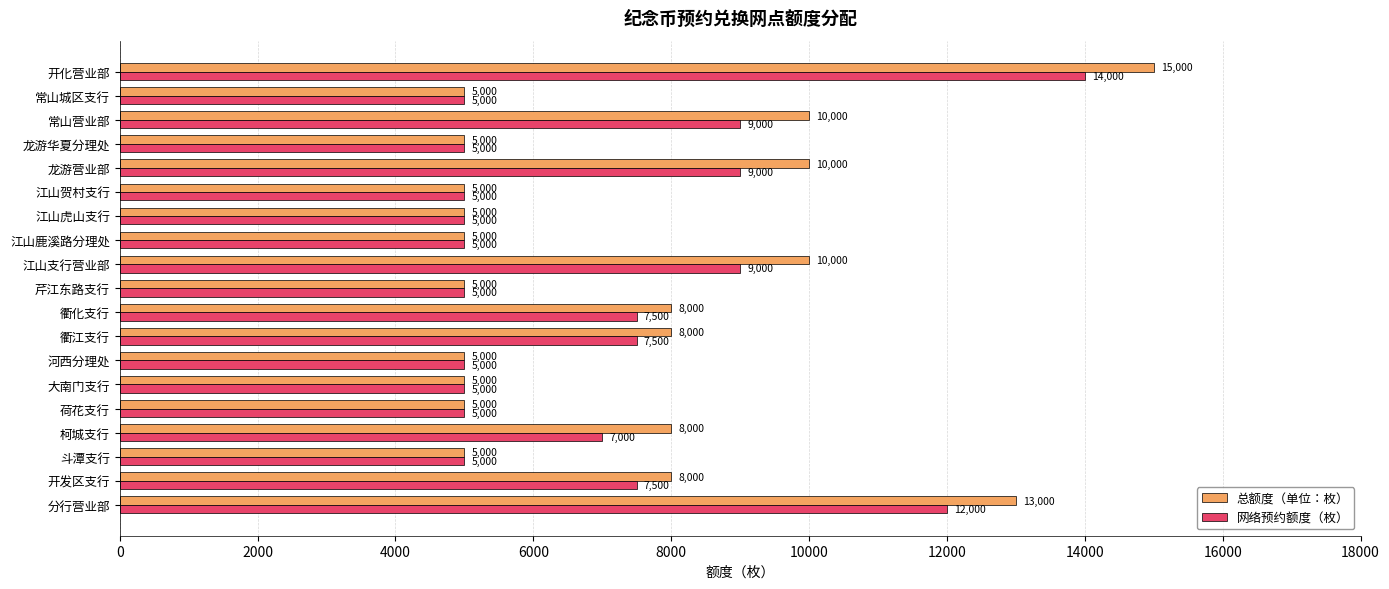

Count the 总额度（单位：枚） values in the range 5000 to 10000.

17